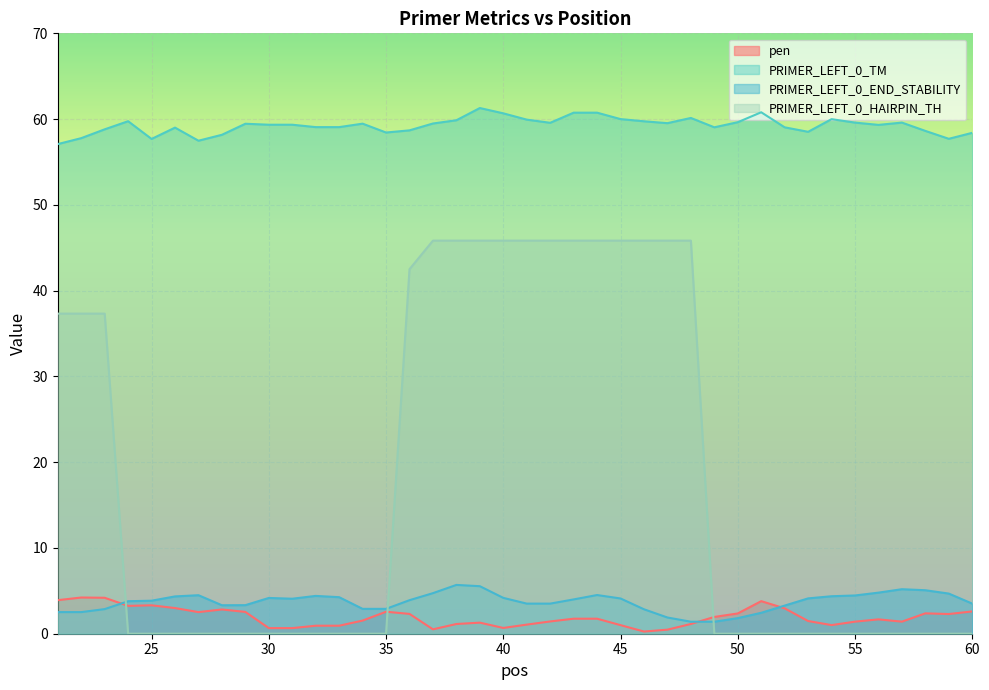

Which series has the largest range (max minus min)?

PRIMER_LEFT_0_HAIRPIN_TH